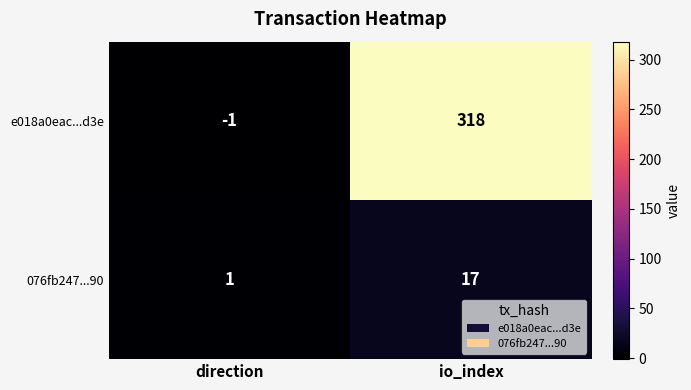

Where is e018a0eac...d3e nearest to the value 158?

direction